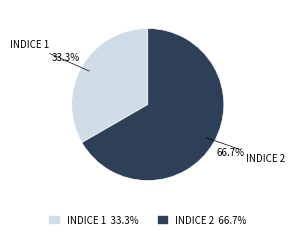

What is the ratio of the value at INDICE 1 to the value at INDICE 2?

0.5